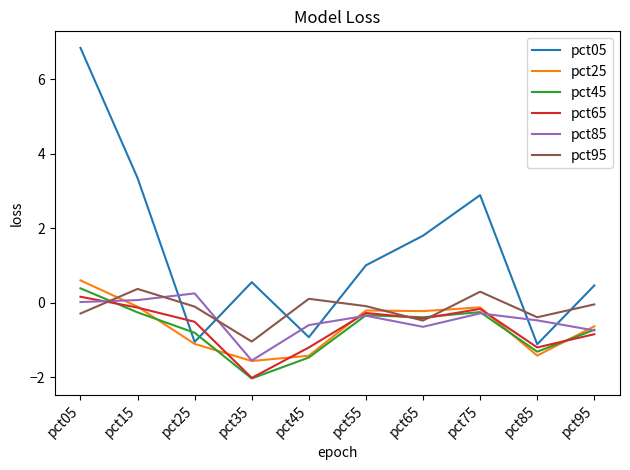

The pct45 series shows -0.7 at pct95. True or false?

True